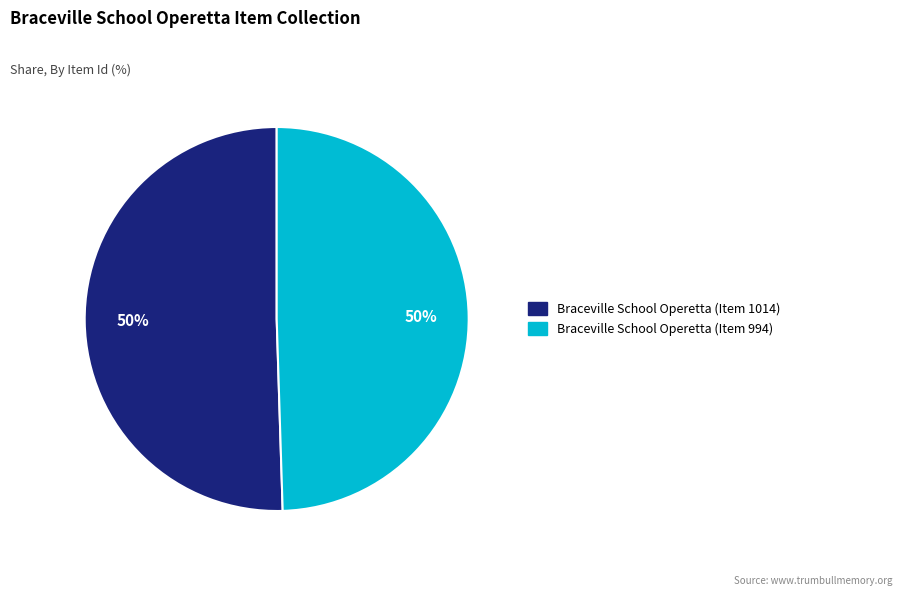

To the nearest percent, what portion does Braceville School Operetta (Item 994) represent?

50%